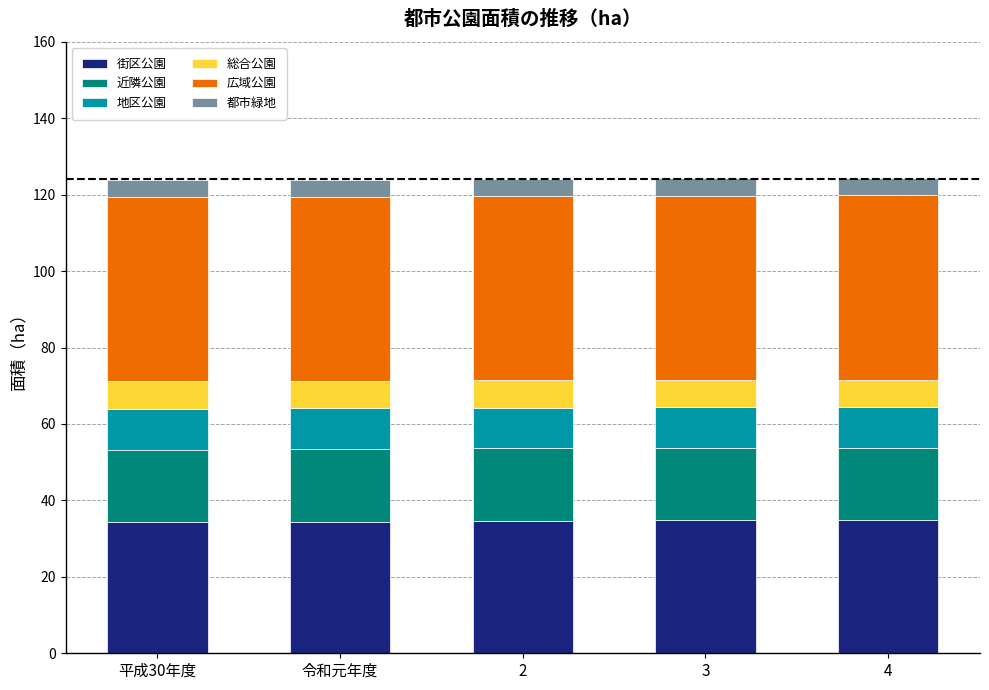

What is the maximum value for 街区公園?

34.9